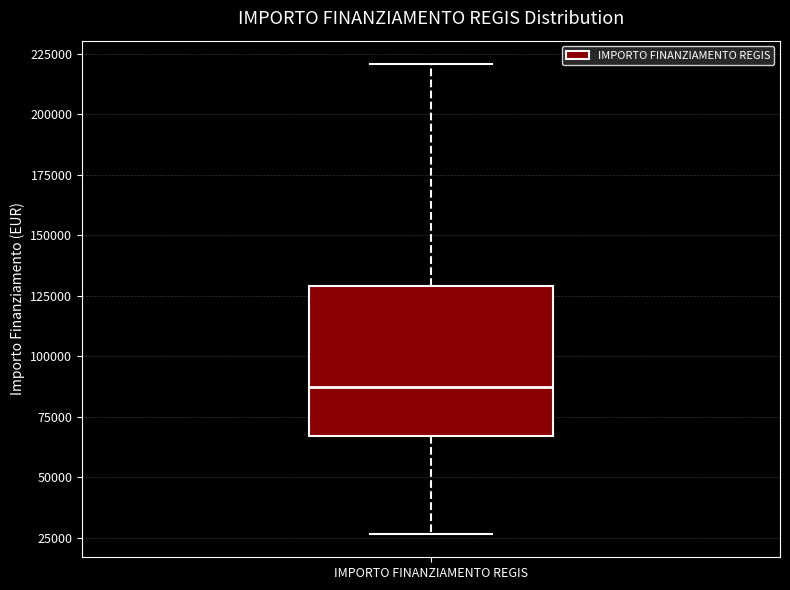

Transcribe this box plot: give where the median line is, the range the box spans, and where the two whiskers end, as read against the y-axis. The values are not printed on the chart, so give them approximately, as read against the axis.

median 85000, box 65000 to 130000, whiskers 25000 to 220000